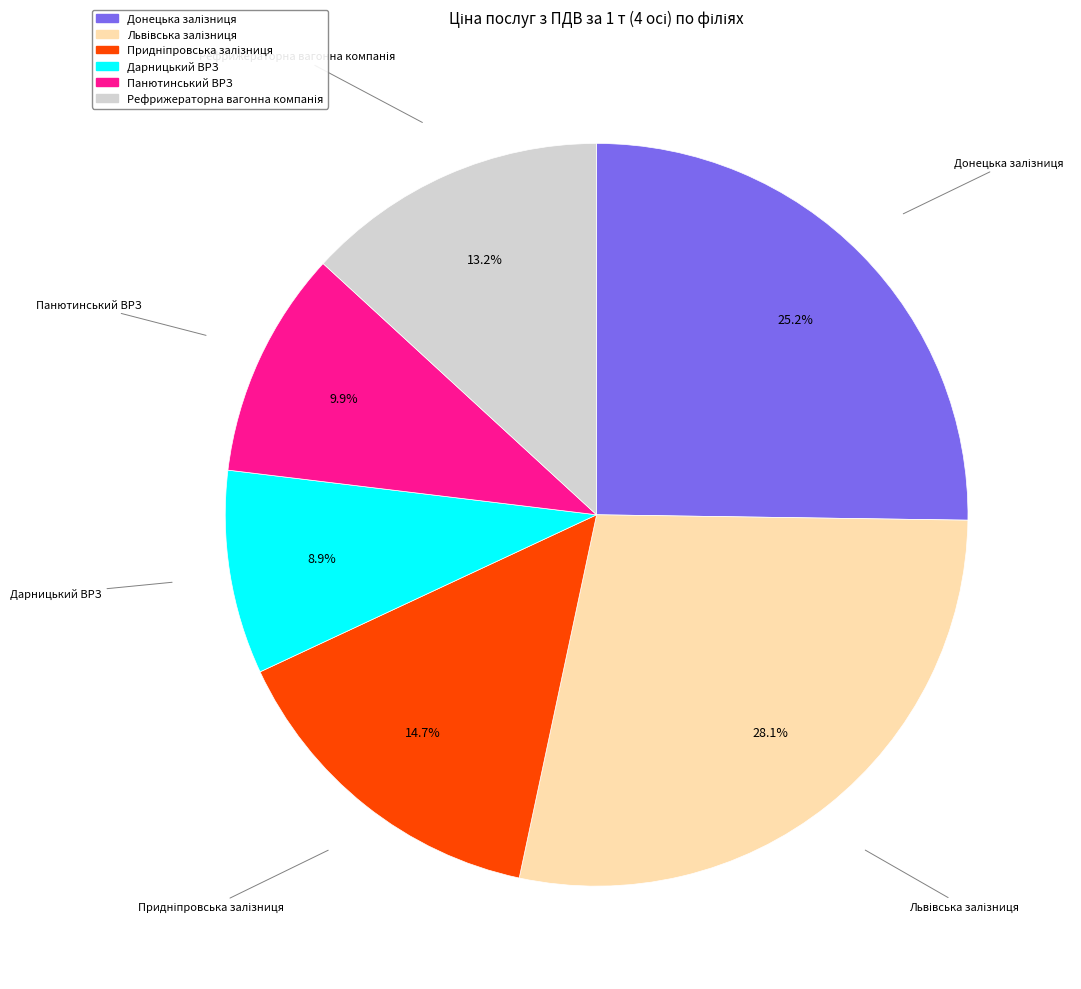

To the nearest percent, what is the difference between the largest and smallest slice percentages?

19%